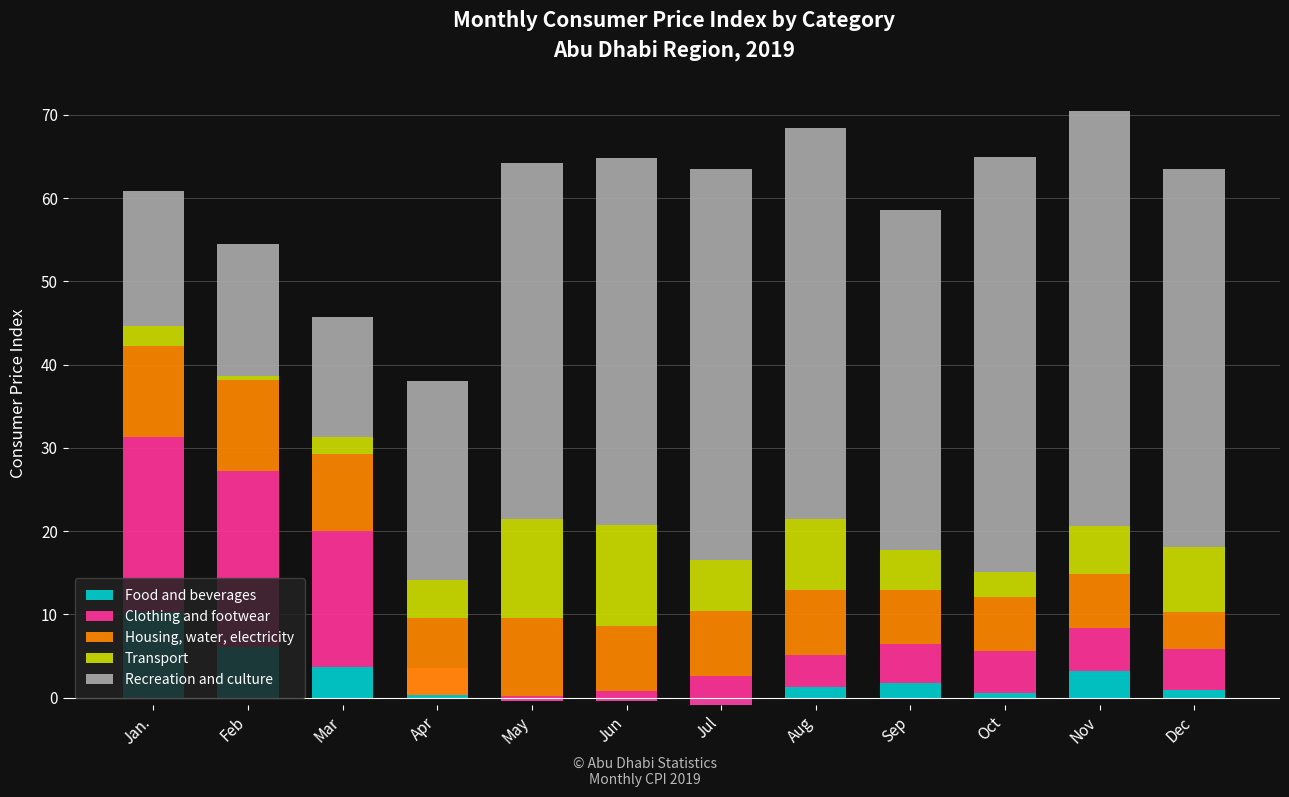

Is it true that Recreation and culture equals 46.9 at Jul?

True